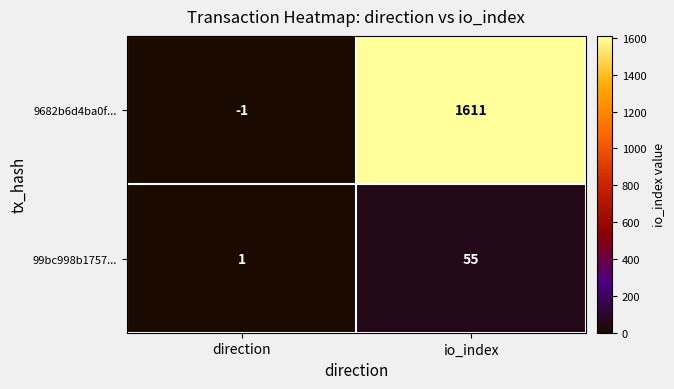

Reading left to right, list all the values displayed in this chart.

9682b6d4ba0f...: -1	1611
99bc998b1757...: 1	55